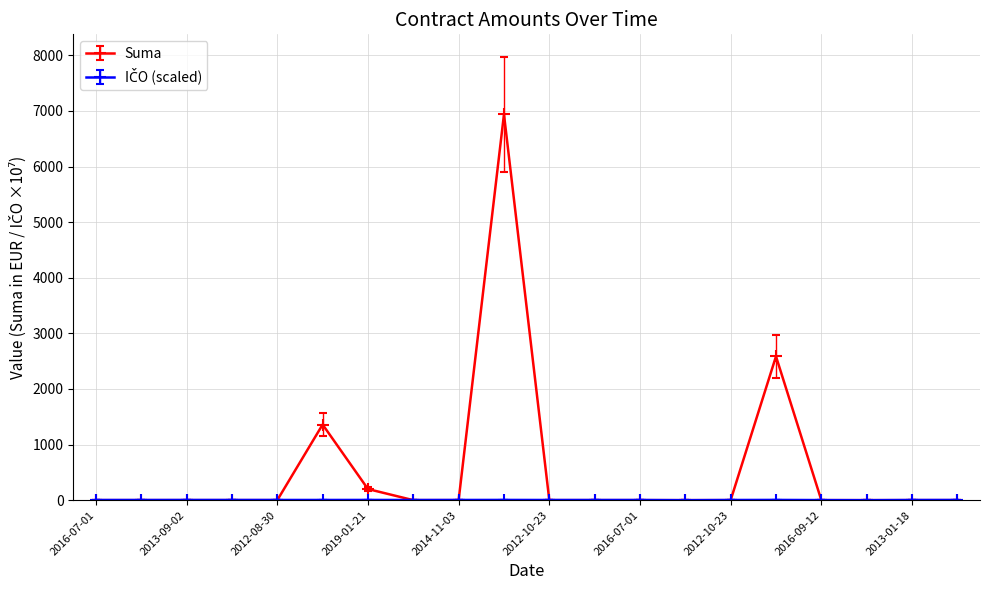

Which series has the largest range (max minus min)?

Suma